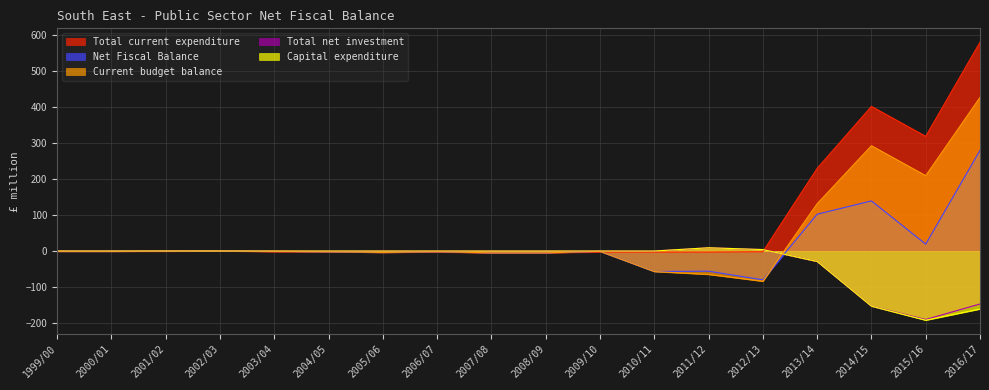

What is the lowest value of the Total net investment series?

-190